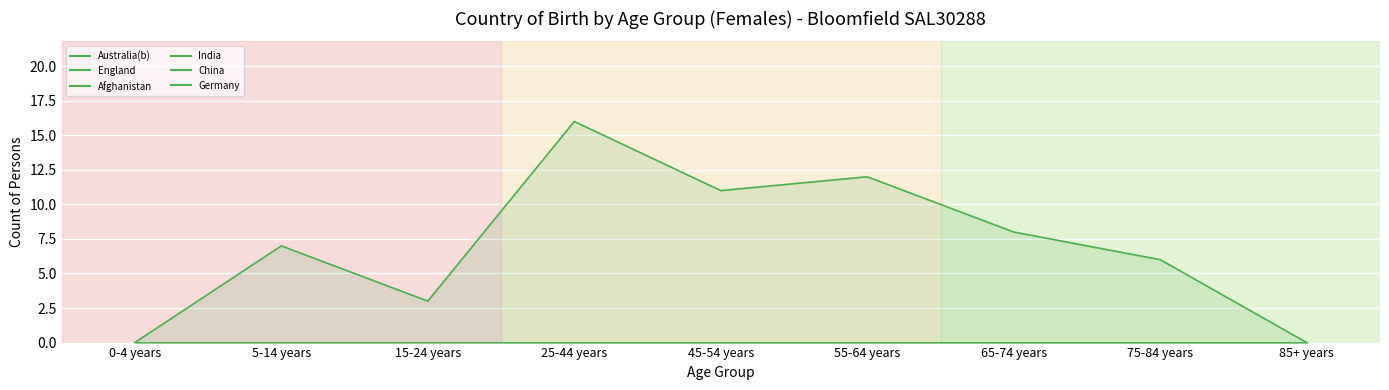

Which series has the largest range (max minus min)?

Australia(b)